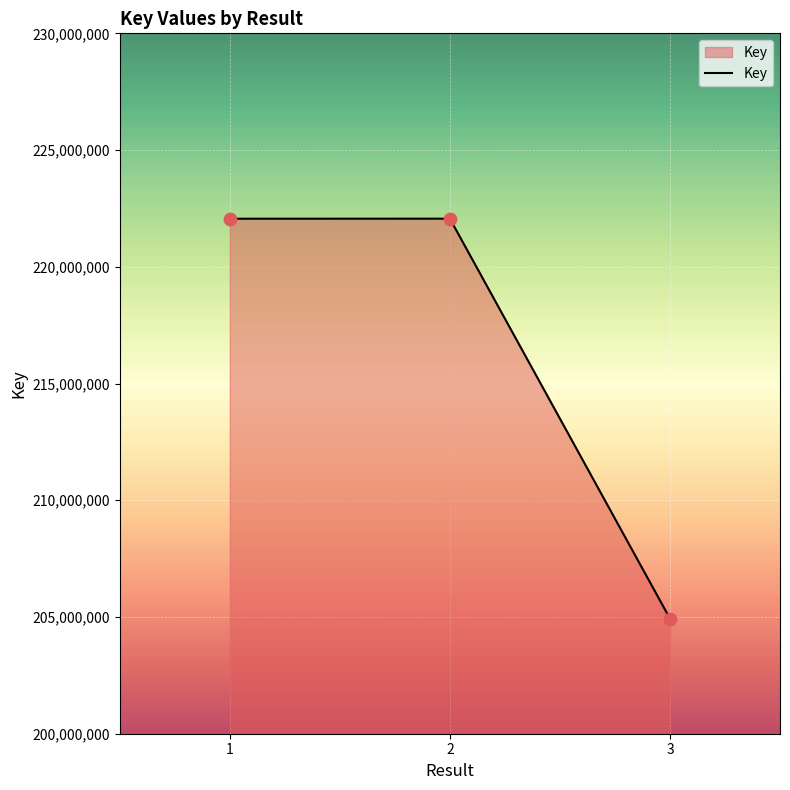

Approximately how many times larger is the value at 3 compared to 1?

0.9